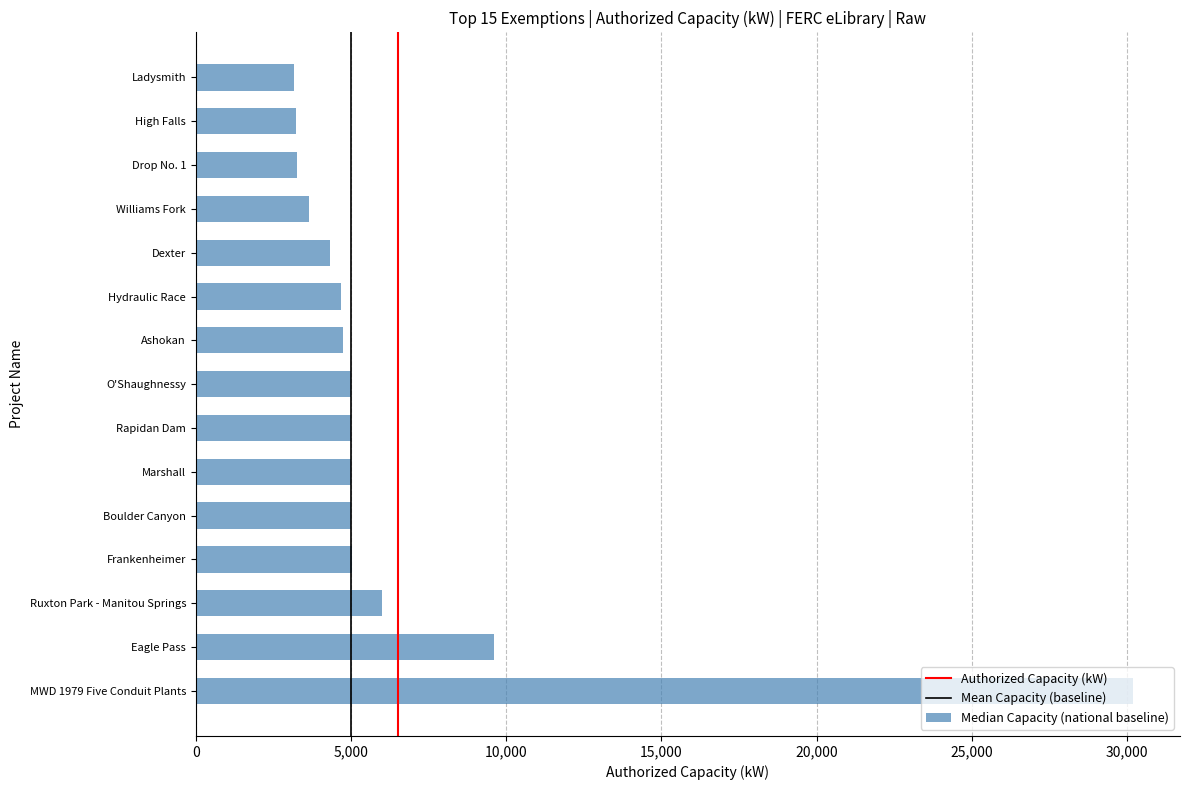

Is it true that the value at MWD 1979 Five Conduit Plants is 30195?

True